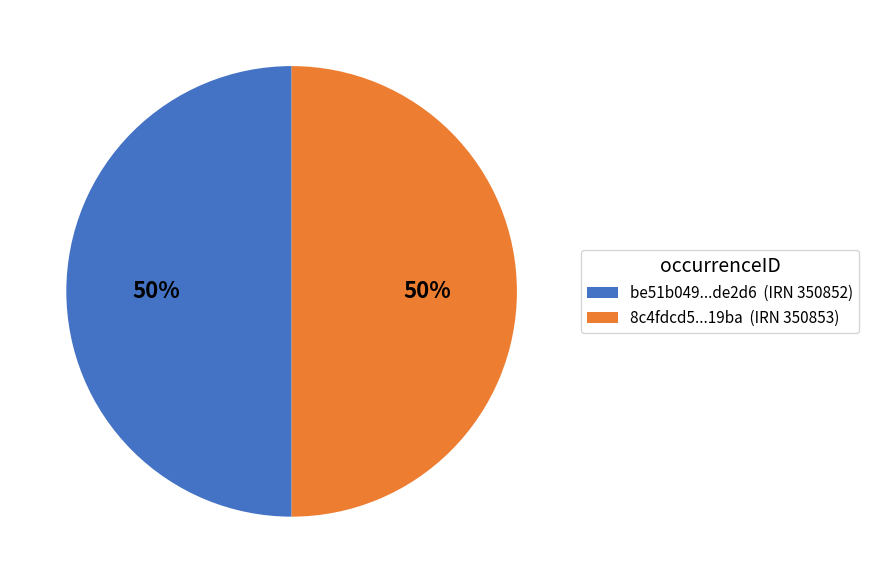

To the nearest percent, what portion does be51b049...de2d6 (IRN 350852) represent?

50%